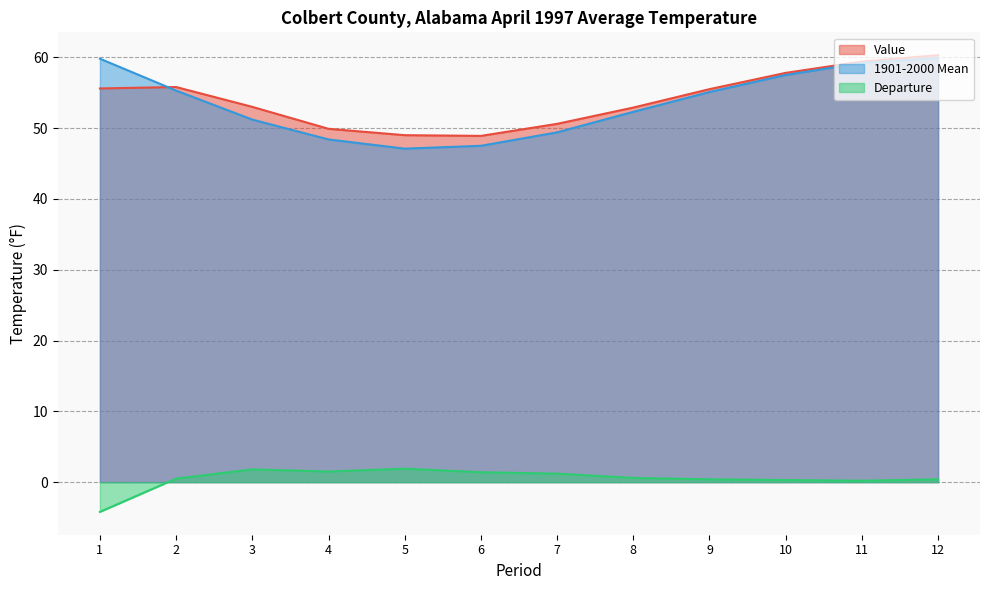

Which series has the largest total across all categories?

Value